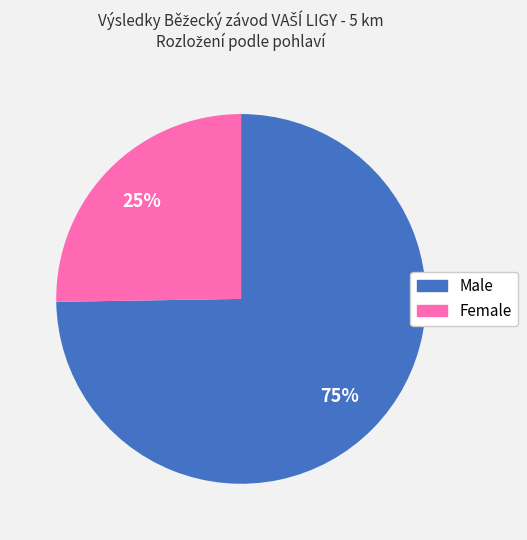

What is the largest slice in the pie chart?

Male